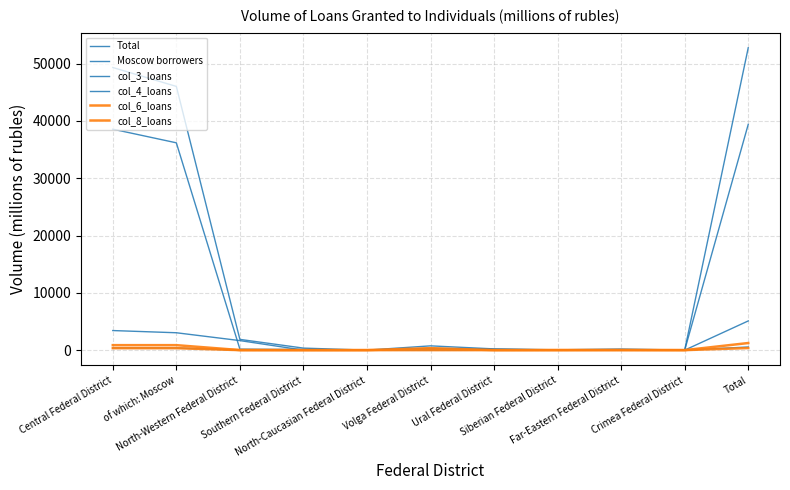

At which category is the sum across all series the highest?

Total